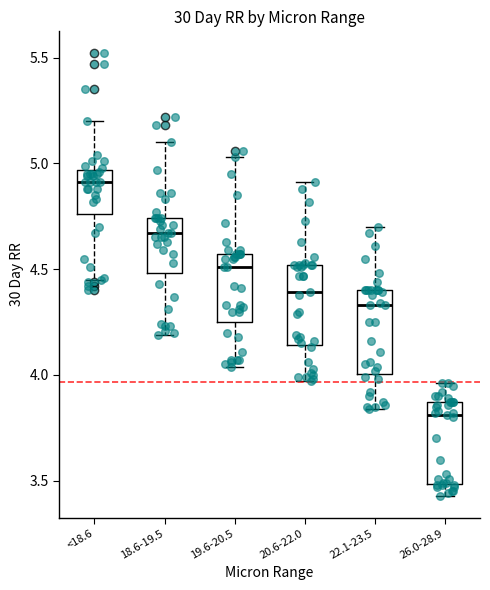

Which box's median line is the highest?

<18.6